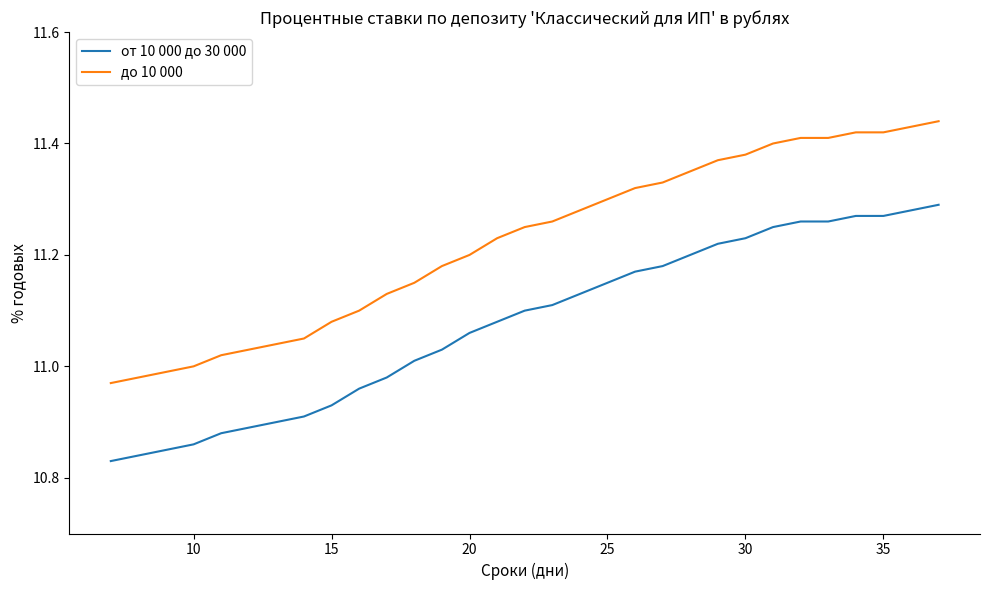

What is the difference between the maximum and minimum values in the от 10 000 до 30 000 series?

0.5